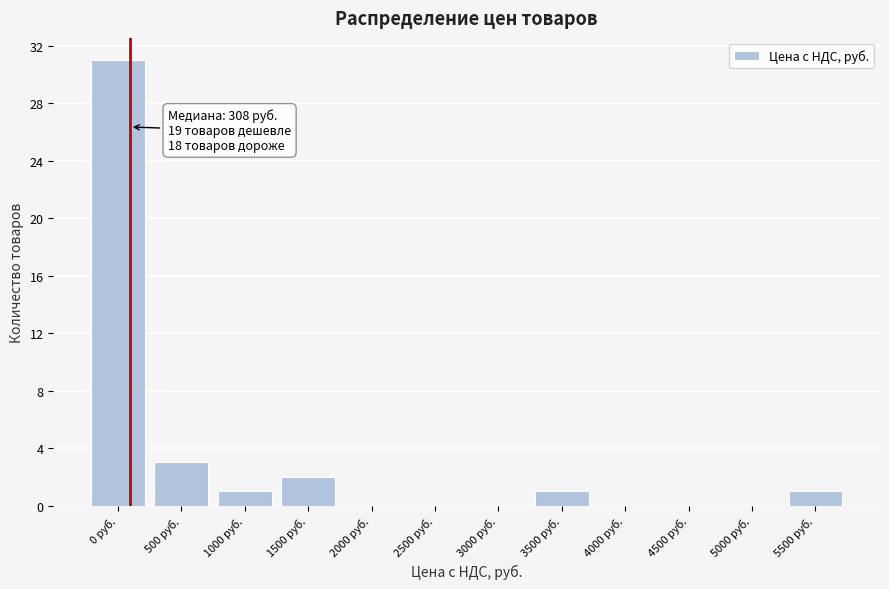

Reading left to right, transcribe all the data shown in this chart.

0 руб.=31	500 руб.=3	1000 руб.=1	1500 руб.=2	2000 руб.=0	2500 руб.=0	3000 руб.=0	3500 руб.=1	4000 руб.=0	4500 руб.=0	5000 руб.=0	5500 руб.=1